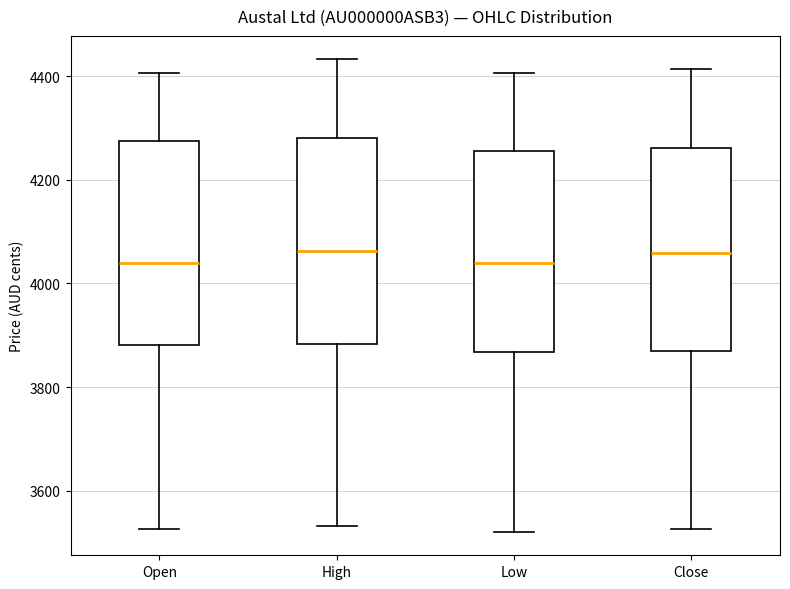

Reading left to right, transcribe this box plot: for each box, give where its median line is, the range the box spans, and where its two whiskers end, as read against the y-axis. The values are not printed on the chart, so give them approximately, as read against the axis.

Open: median 4040, box 3880 to 4280, whiskers 3520 to 4400
High: median 4060, box 3880 to 4280, whiskers 3540 to 4440
Low: median 4040, box 3860 to 4260, whiskers 3520 to 4400
Close: median 4060, box 3880 to 4260, whiskers 3520 to 4420